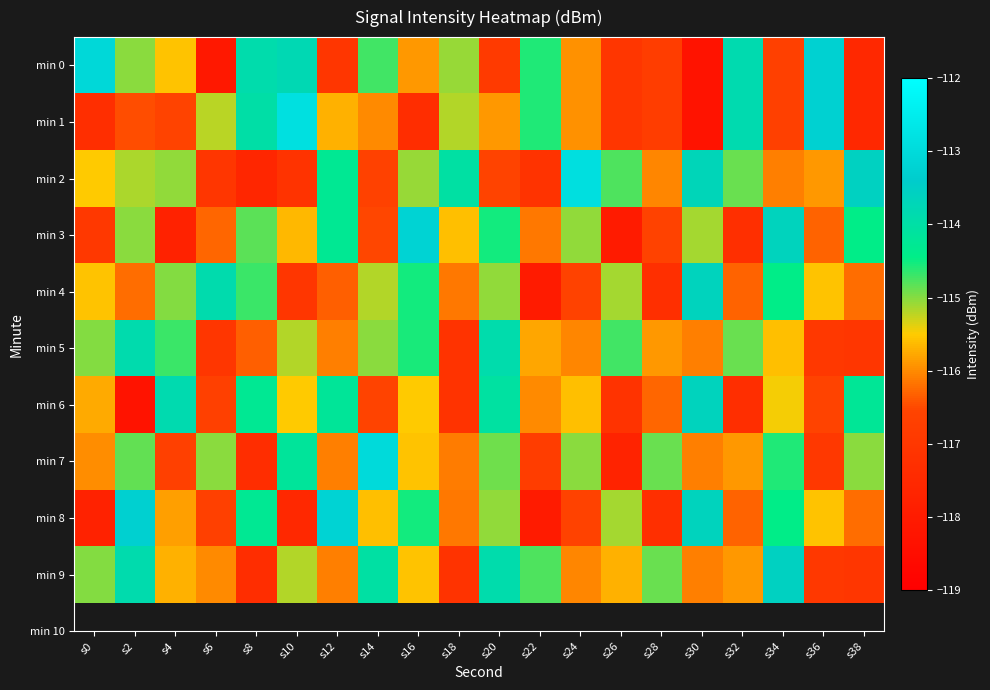

Reading left to right, extract all data points from this chart.

min 0: s0=-113.1	s2=-115.0	s4=-115.6	s6=-118.1	s8=-113.9	s10=-113.8	s12=-117.0	s14=-114.7	s16=-115.9	s18=-115.1	s20=-116.9	s22=-114.6	s24=-116.0	s26=-117.0	s28=-116.8	s30=-118.3	s32=-113.8	s34=-116.7	s36=-113.3	s38=-117.5
min 1: s0=-117.3	s2=-116.5	s4=-116.6	s6=-115.2	s8=-114.0	s10=-112.9	s12=-115.7	s14=-116.0	s16=-117.3	s18=-115.2	s20=-115.9	s22=-114.6	s24=-116.0	s26=-117.0	s28=-116.8	s30=-118.3	s32=-113.8	s34=-116.7	s36=-113.3	s38=-117.5
min 2: s0=-115.5	s2=-115.2	s4=-115.1	s6=-117.0	s8=-117.6	s10=-117.1	s12=-114.3	s14=-116.6	s16=-115.1	s18=-114.0	s20=-116.6	s22=-117.1	s24=-112.9	s26=-114.8	s28=-116.0	s30=-113.7	s32=-114.9	s34=-116.1	s36=-115.9	s38=-113.6
min 3: s0=-117.0	s2=-115.0	s4=-117.8	s6=-116.3	s8=-114.8	s10=-115.7	s12=-114.3	s14=-116.5	s16=-113.2	s18=-115.6	s20=-114.5	s22=-116.2	s24=-115.1	s26=-118.0	s28=-116.6	s30=-115.1	s32=-117.3	s34=-113.6	s36=-116.3	s38=-114.5
min 4: s0=-115.6	s2=-116.2	s4=-115.0	s6=-113.9	s8=-114.7	s10=-117.0	s12=-116.3	s14=-115.2	s16=-114.5	s18=-116.2	s20=-115.1	s22=-118.0	s24=-116.6	s26=-115.1	s28=-117.3	s30=-113.6	s32=-116.3	s34=-114.5	s36=-115.6	s38=-116.2
min 5: s0=-115.0	s2=-113.9	s4=-114.7	s6=-117.0	s8=-116.3	s10=-115.2	s12=-116.1	s14=-115.0	s16=-114.6	s18=-117.1	s20=-113.9	s22=-115.8	s24=-116.0	s26=-114.7	s28=-115.9	s30=-116.1	s32=-114.9	s34=-115.6	s36=-117.0	s38=-117.0
min 6: s0=-115.8	s2=-118.3	s4=-113.8	s6=-116.7	s8=-114.3	s10=-115.5	s12=-114.2	s14=-116.6	s16=-115.5	s18=-117.2	s20=-114.1	s22=-116.0	s24=-115.6	s26=-117.1	s28=-116.3	s30=-113.6	s32=-117.3	s34=-115.5	s36=-116.6	s38=-114.2
min 7: s0=-116.0	s2=-114.9	s4=-116.7	s6=-115.0	s8=-117.3	s10=-114.2	s12=-116.1	s14=-113.0	s16=-115.6	s18=-116.1	s20=-114.9	s22=-116.8	s24=-115.0	s26=-117.7	s28=-114.9	s30=-116.1	s32=-115.9	s34=-114.6	s36=-117.0	s38=-115.0
min 8: s0=-117.8	s2=-113.3	s4=-115.8	s6=-116.7	s8=-114.3	s10=-117.5	s12=-113.2	s14=-115.6	s16=-114.5	s18=-116.2	s20=-115.1	s22=-118.0	s24=-116.6	s26=-115.1	s28=-117.3	s30=-113.6	s32=-116.3	s34=-114.5	s36=-115.6	s38=-116.2
min 9: s0=-115.0	s2=-113.9	s4=-115.7	s6=-116.0	s8=-117.3	s10=-115.2	s12=-116.1	s14=-114.0	s16=-115.6	s18=-117.1	s20=-113.9	s22=-114.8	s24=-116.0	s26=-115.7	s28=-114.9	s30=-116.1	s32=-115.9	s34=-113.6	s36=-117.0	s38=-117.0